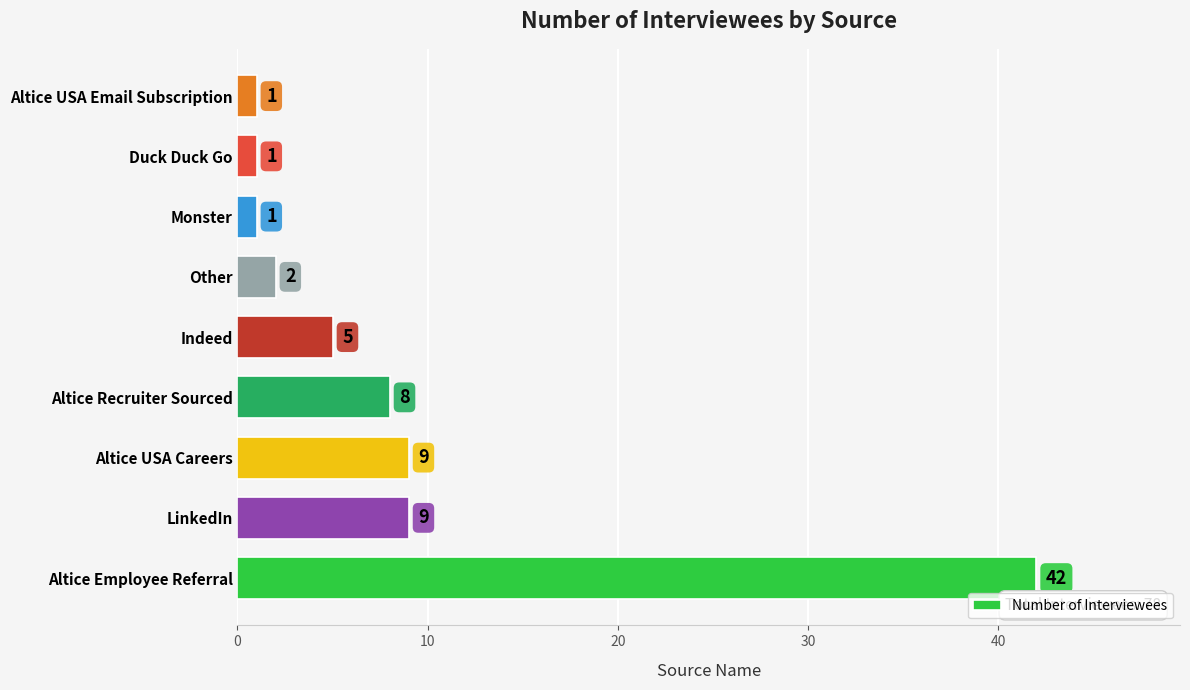

The chart shows a value of 13 at LinkedIn. True or false?

False